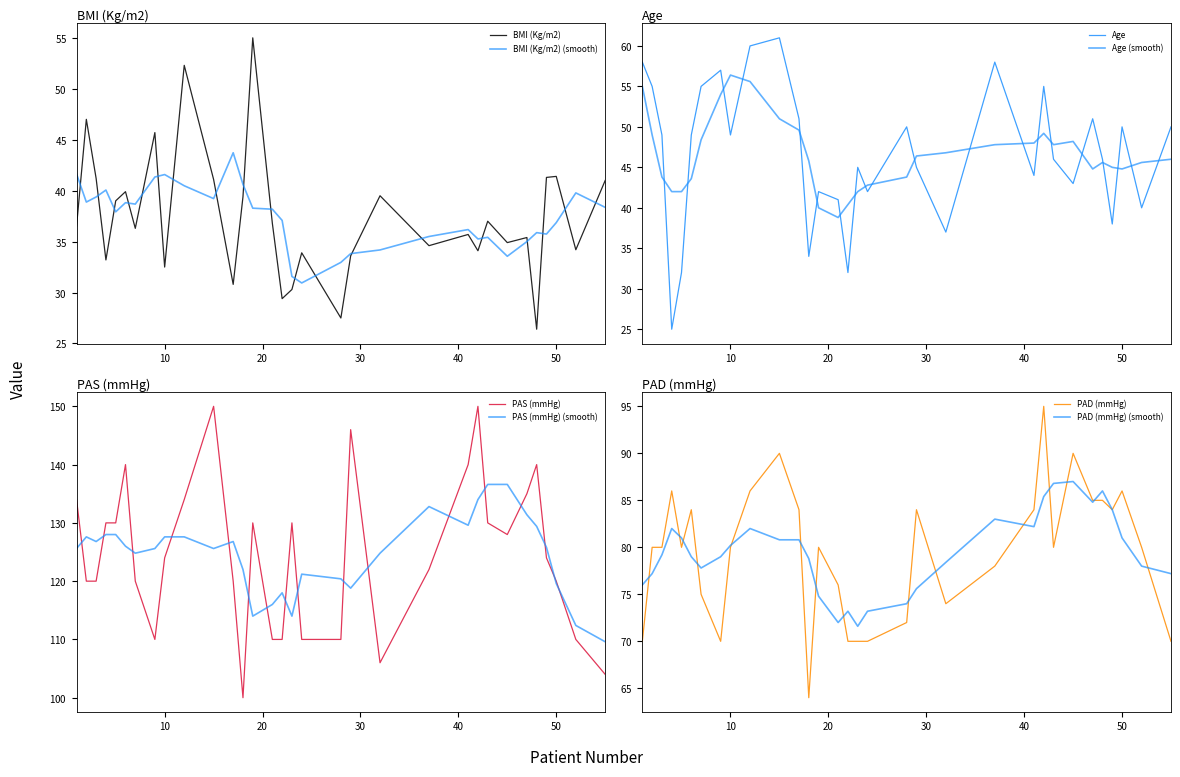

Reading left to right, transcribe all the data shown in this chart.

BMI (Kg/m2): 36.5	47.0	41.2	33.2	39.0	39.9	36.3	45.7	32.5	52.3	41.1	30.8	39.4	55.0	36.8	29.4	30.3	33.9	27.5	33.6	39.5	34.6	35.7	34.1	37.0	34.9	35.4	26.4	41.3	41.4	34.2	41.0
Age: 58.0	55.0	49.0	25.0	32.0	49.0	55.0	57.0	49.0	60.0	61.0	51.0	34.0	42.0	41.0	32.0	45.0	42.0	50.0	45.0	37.0	58.0	44.0	55.0	46.0	43.0	51.0	46.0	38.0	50.0	40.0	50.0
PAS (mmHg): 134.0	120.0	120.0	130.0	130.0	140.0	120.0	110.0	124.0	134.0	150.0	120.0	100.0	130.0	110.0	110.0	130.0	110.0	110.0	146.0	106.0	122.0	140.0	150.0	130.0	128.0	135.0	140.0	124.0	120.0	110.0	104.0
PAD (mmHg): 70.0	80.0	80.0	86.0	80.0	84.0	75.0	70.0	80.0	86.0	90.0	84.0	64.0	80.0	76.0	70.0	70.0	70.0	72.0	84.0	74.0	78.0	84.0	95.0	80.0	90.0	85.0	85.0	84.0	86.0	80.0	70.0